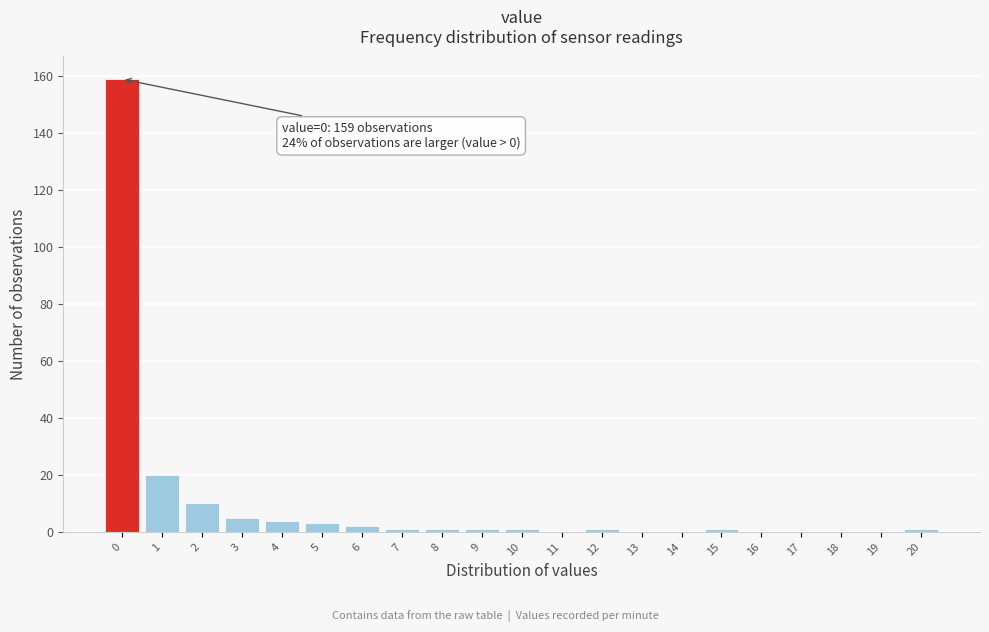

Over which range of the x-axis is the bar tallest?

-0.5 to 0.5